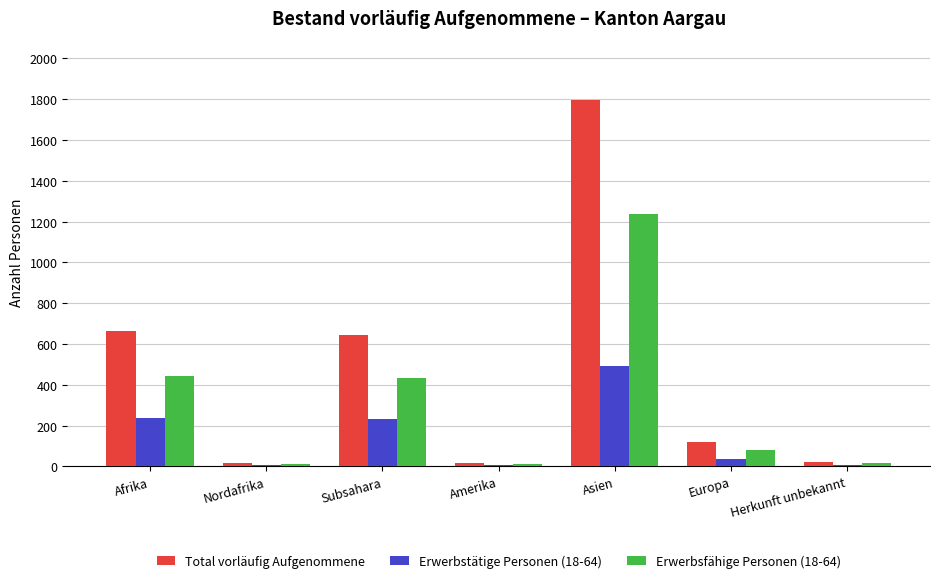

Is it true that Erwerbsfähige Personen (18-64) equals 618 at Afrika?

False